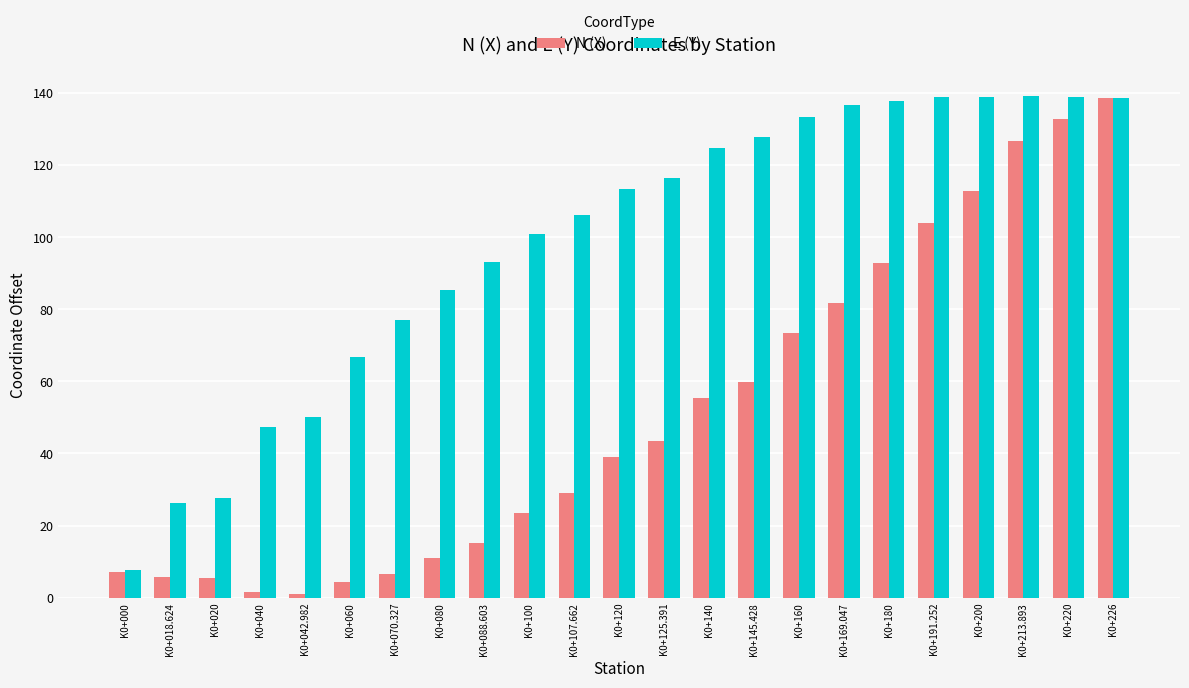

What is the label of the 16th bar from the right?

K0+080